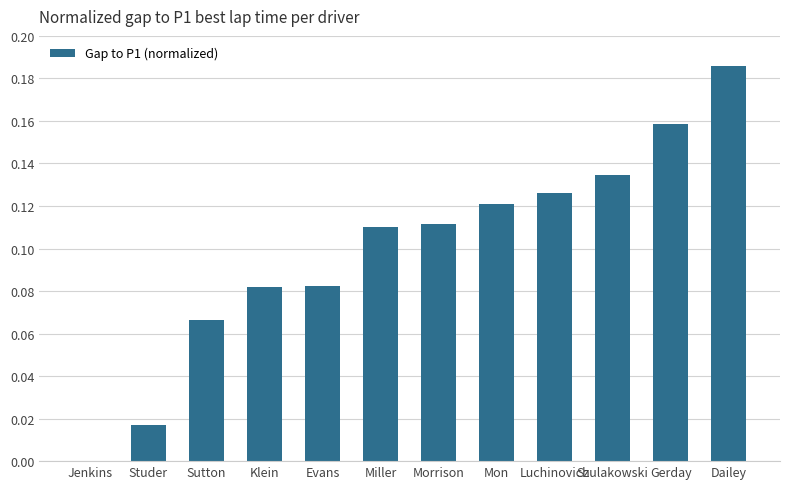

Are the bars horizontal?

No